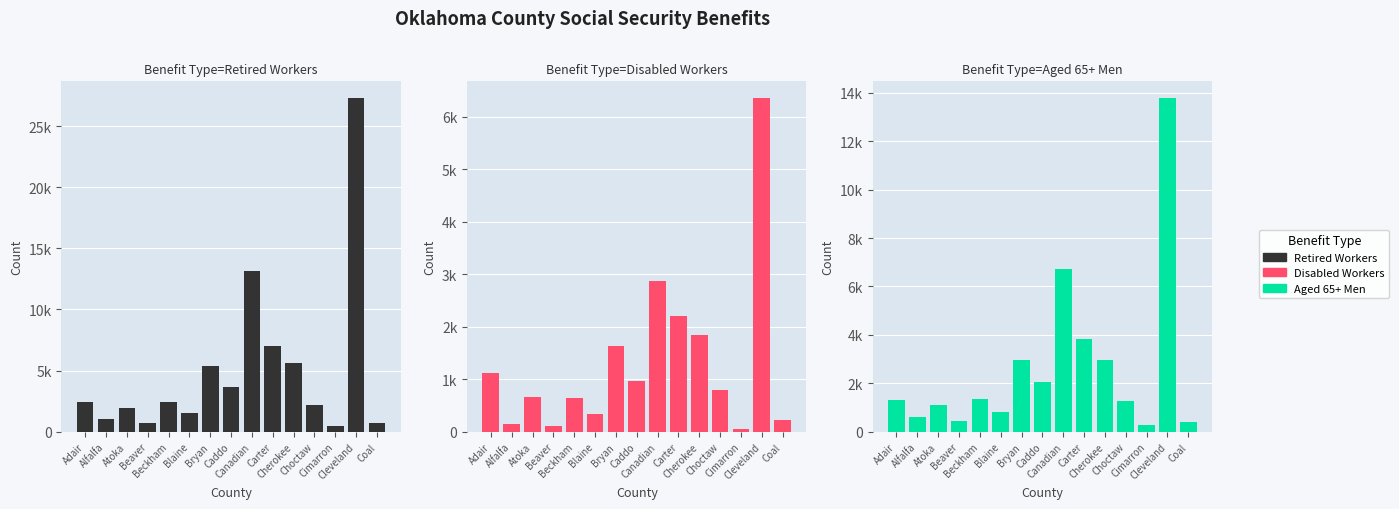

True or false: Disabled workers has a value of 352 at Bryan.

False